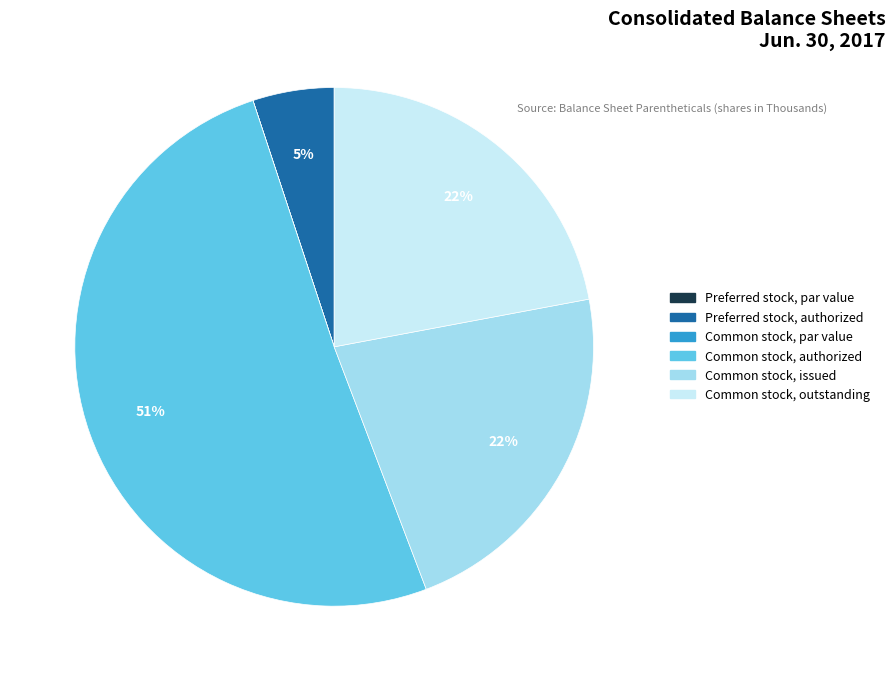

To the nearest percent, what is the difference between the largest and smallest slice percentages?

51%